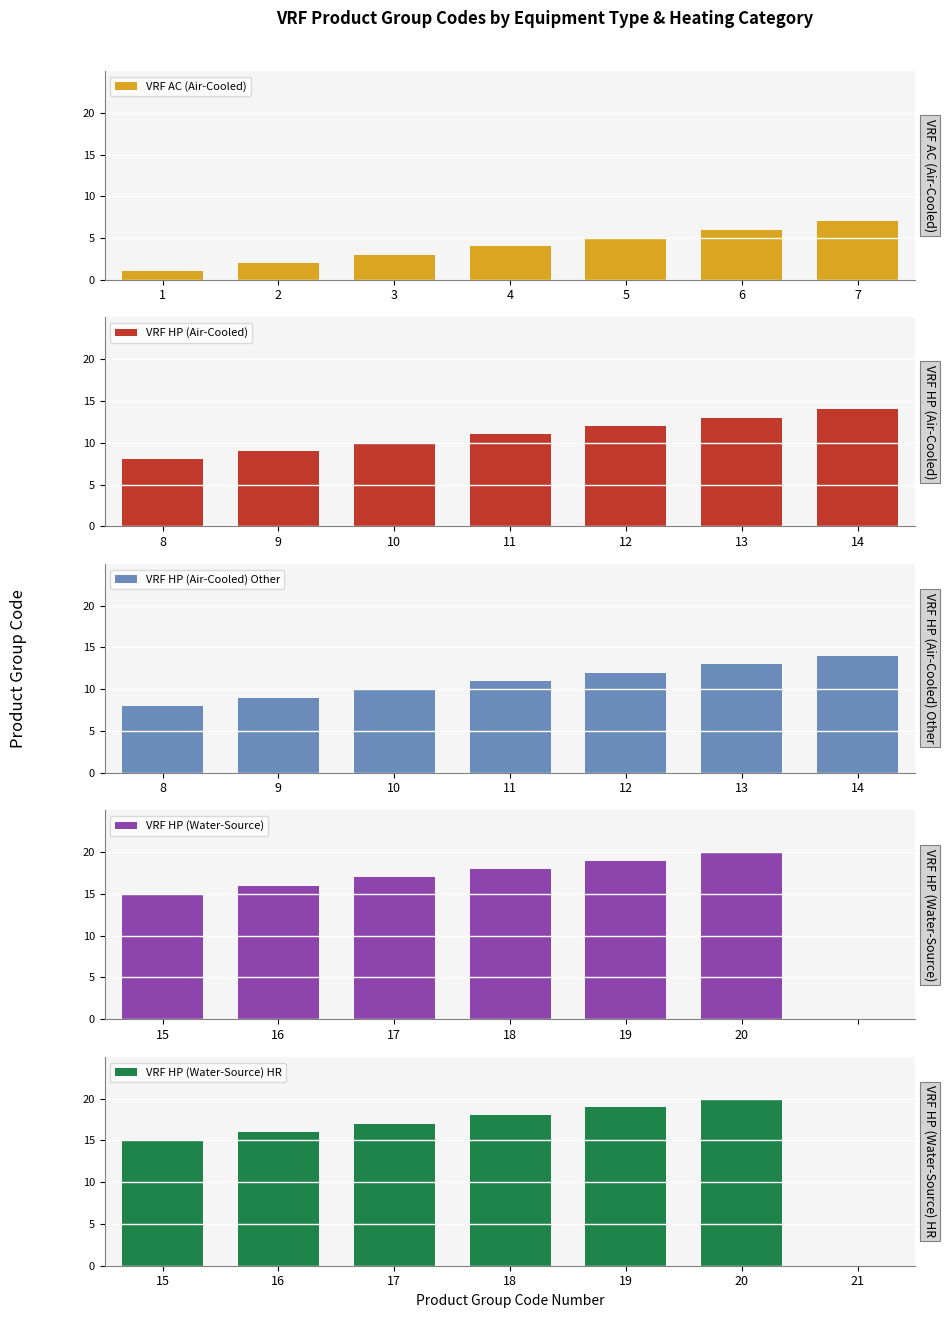

At which label is VRF HP (Water-Source) HR closest to 10?

15